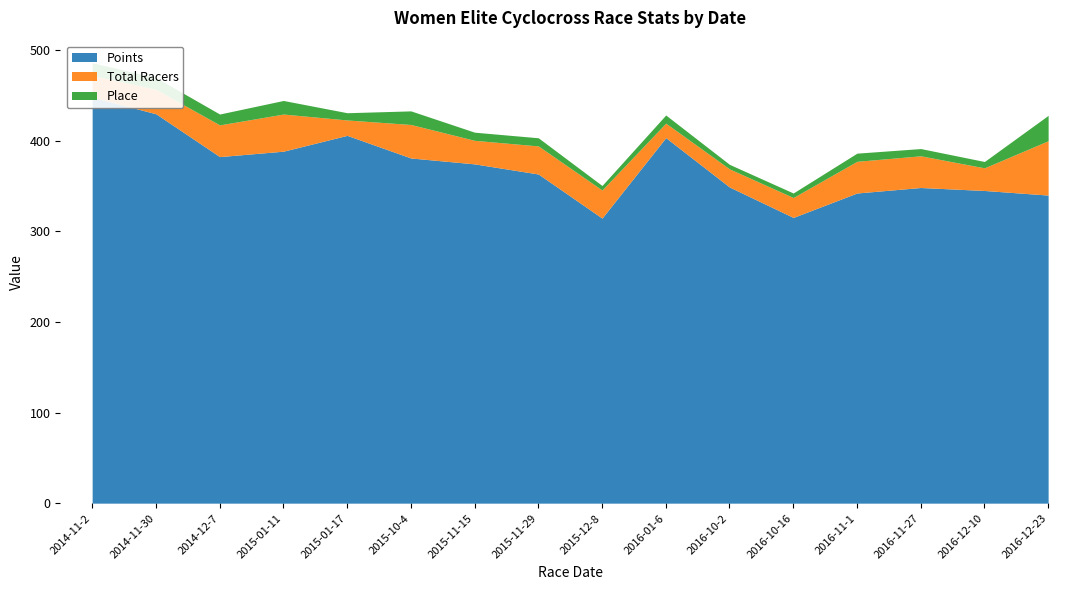

What is the sum of all Place values?

171.0